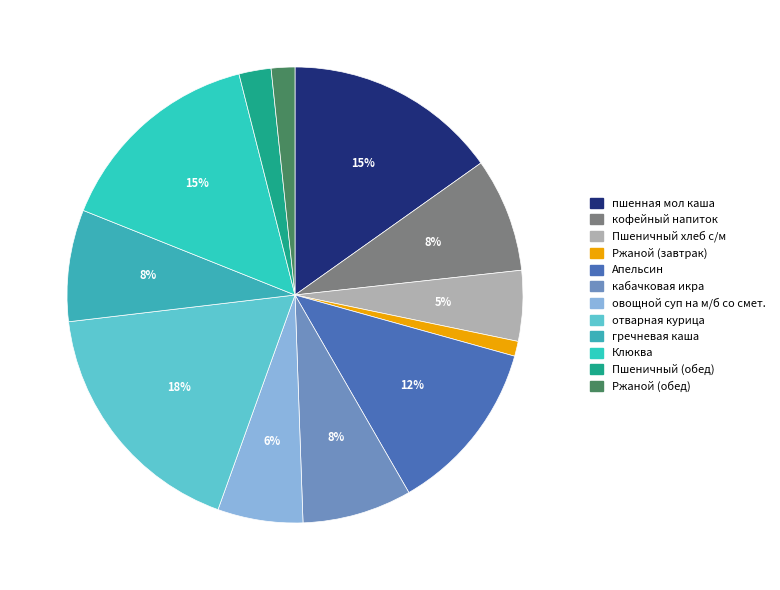

Is there a majority slice in this chart?

No